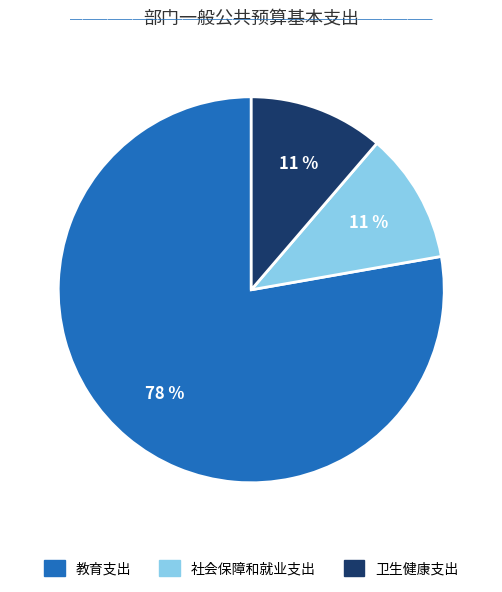

To the nearest percent, what is the combined percentage of 社会保障和就业支出 and 教育支出?

89%